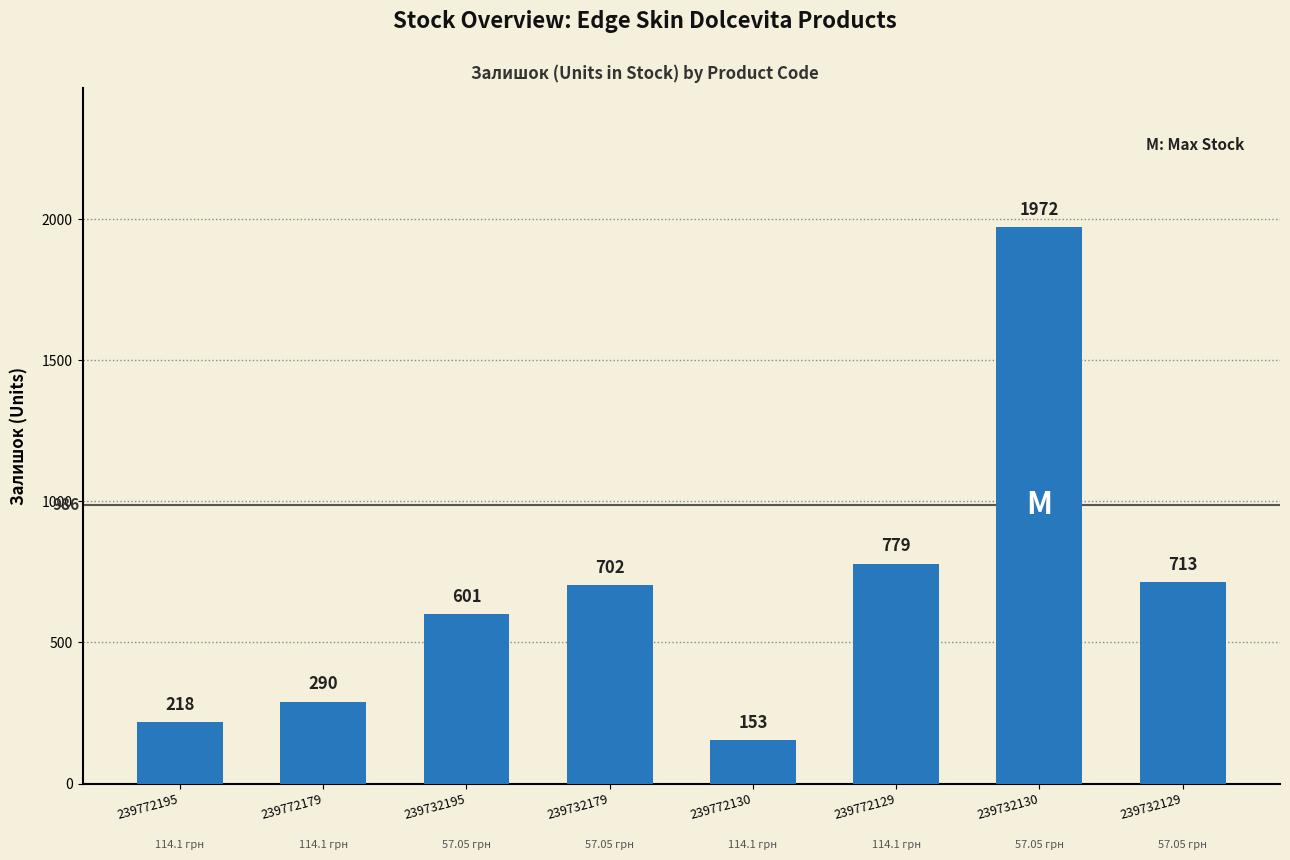

What is the label of the 5th bar from the right?

239732179